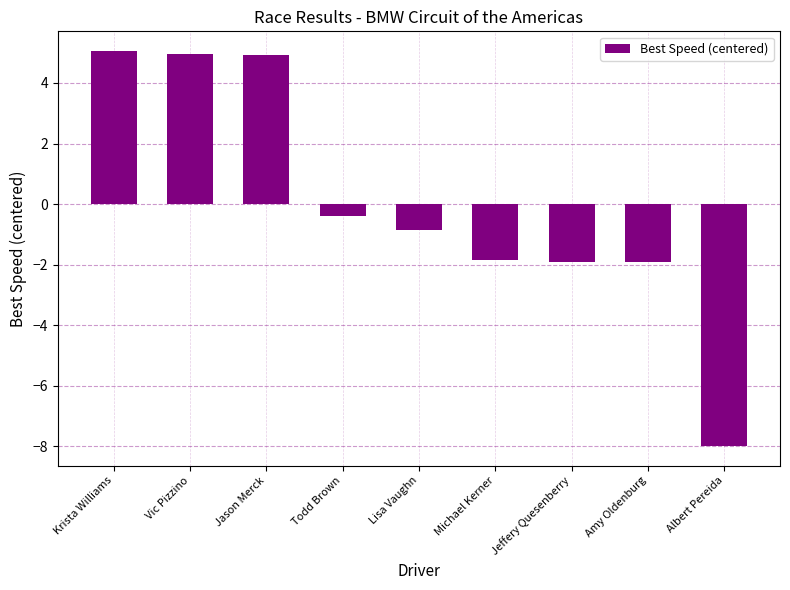

What is the change in value from Lisa Vaughn to Amy Oldenburg?

-1.1